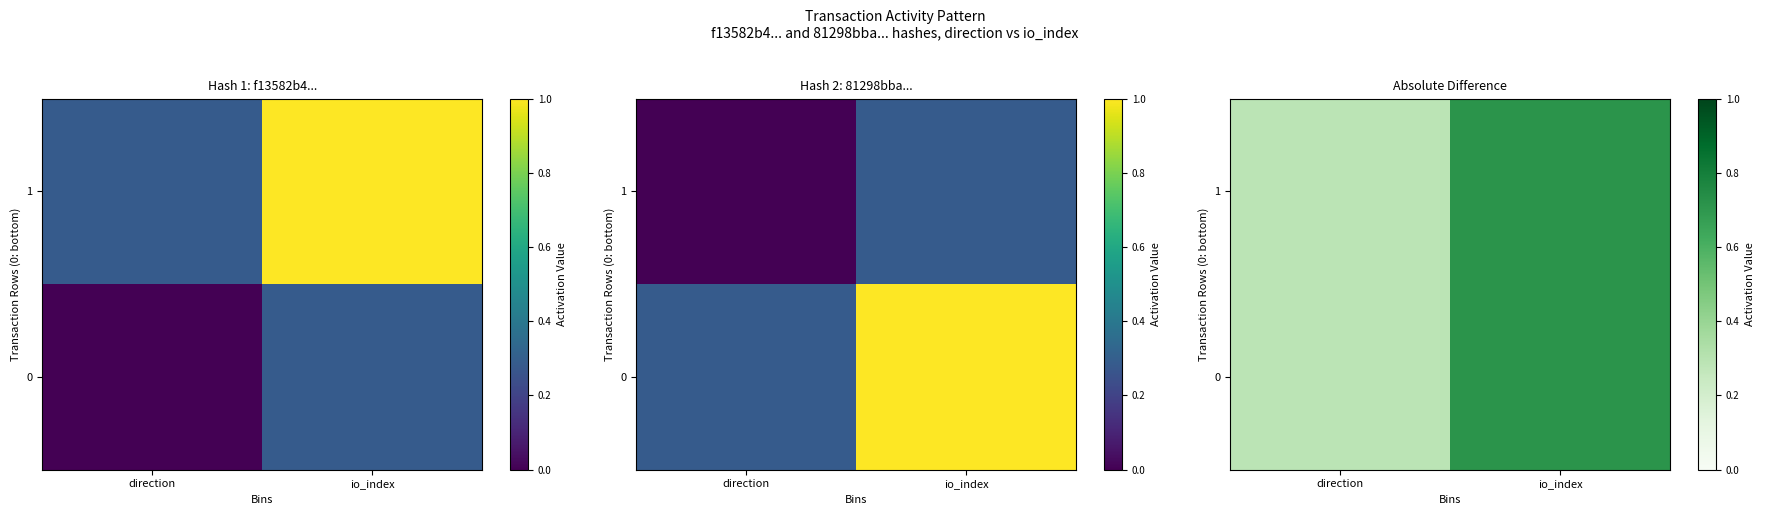

What is the sum of the 1 values at direction and io_index?

1.0